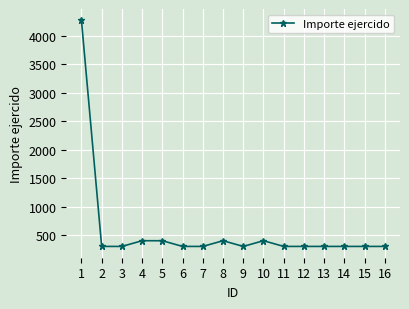

What is the change in value from 4 to 9?

-100